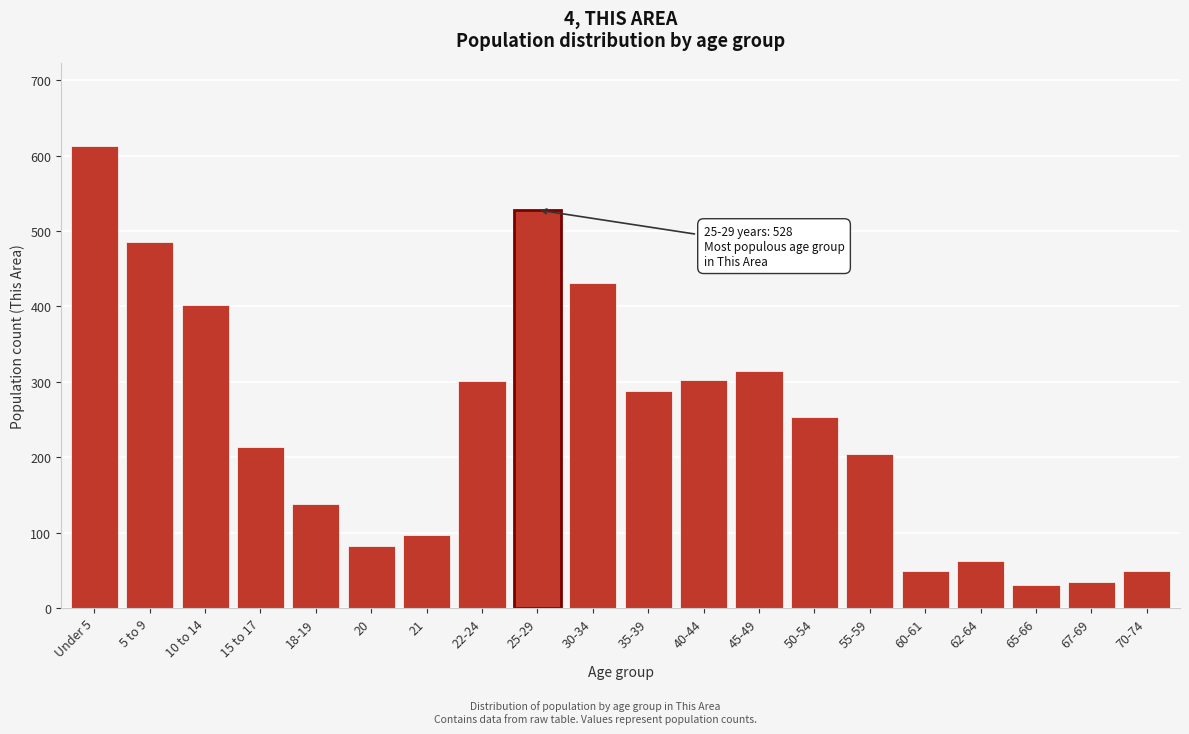

What is the minimum value shown in the chart?

31